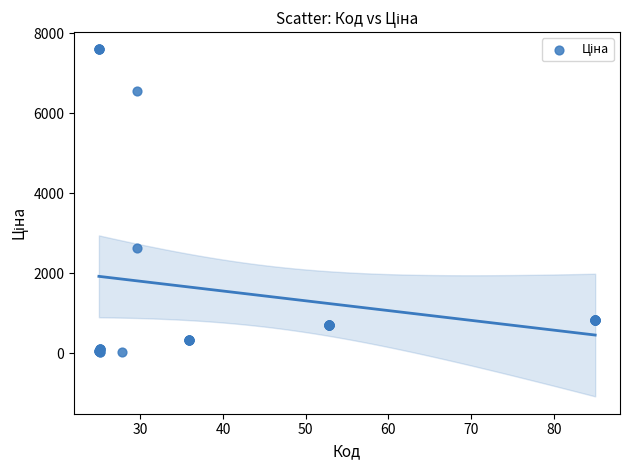

What Y value in the scatter plot is closest to 3814?

2627.5